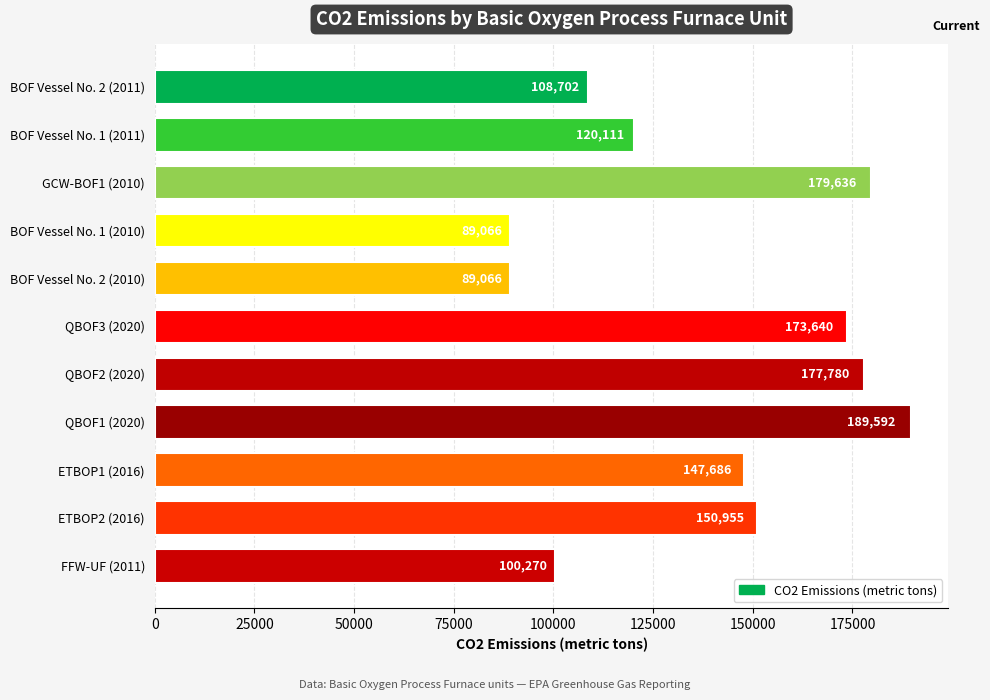

Approximately how many times larger is the value at FFW-UF (2011) compared to BOF Vessel No. 2 (2011)?

0.9